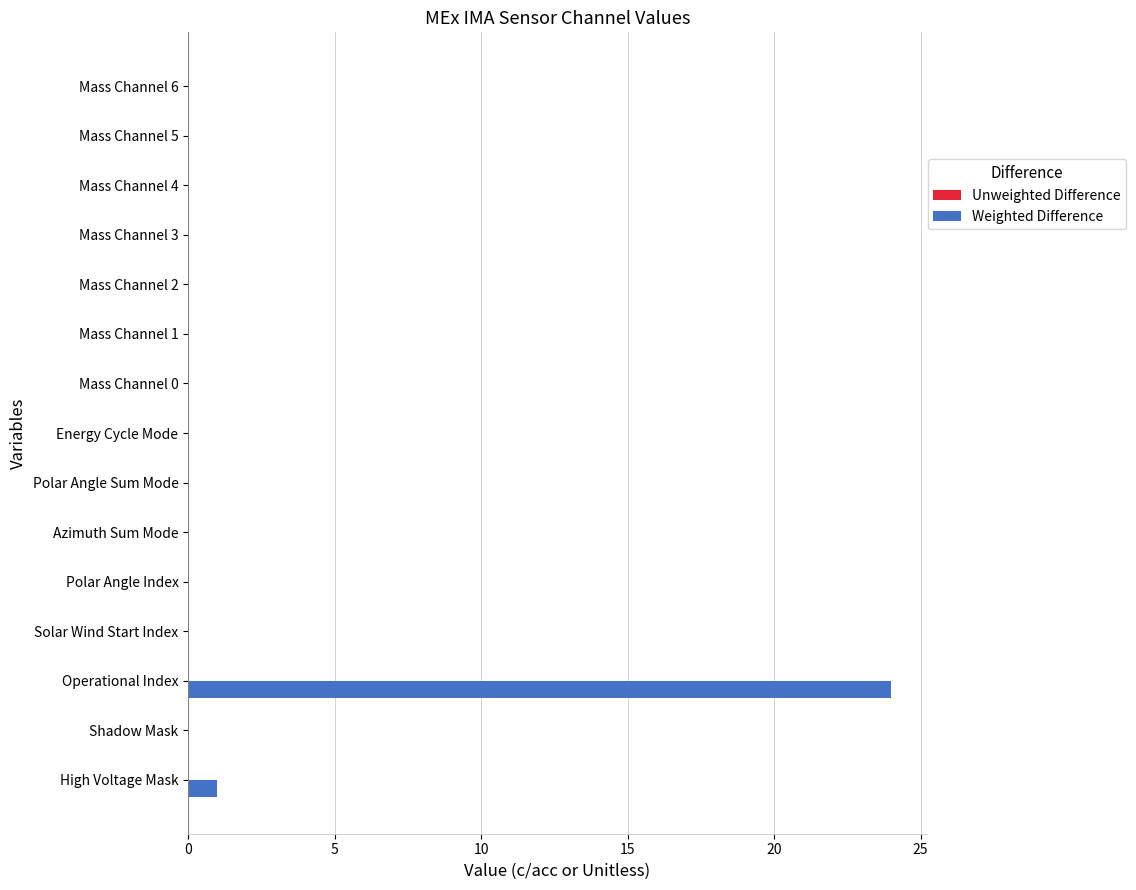

At which label is the value closest to 12?

High Voltage Mask